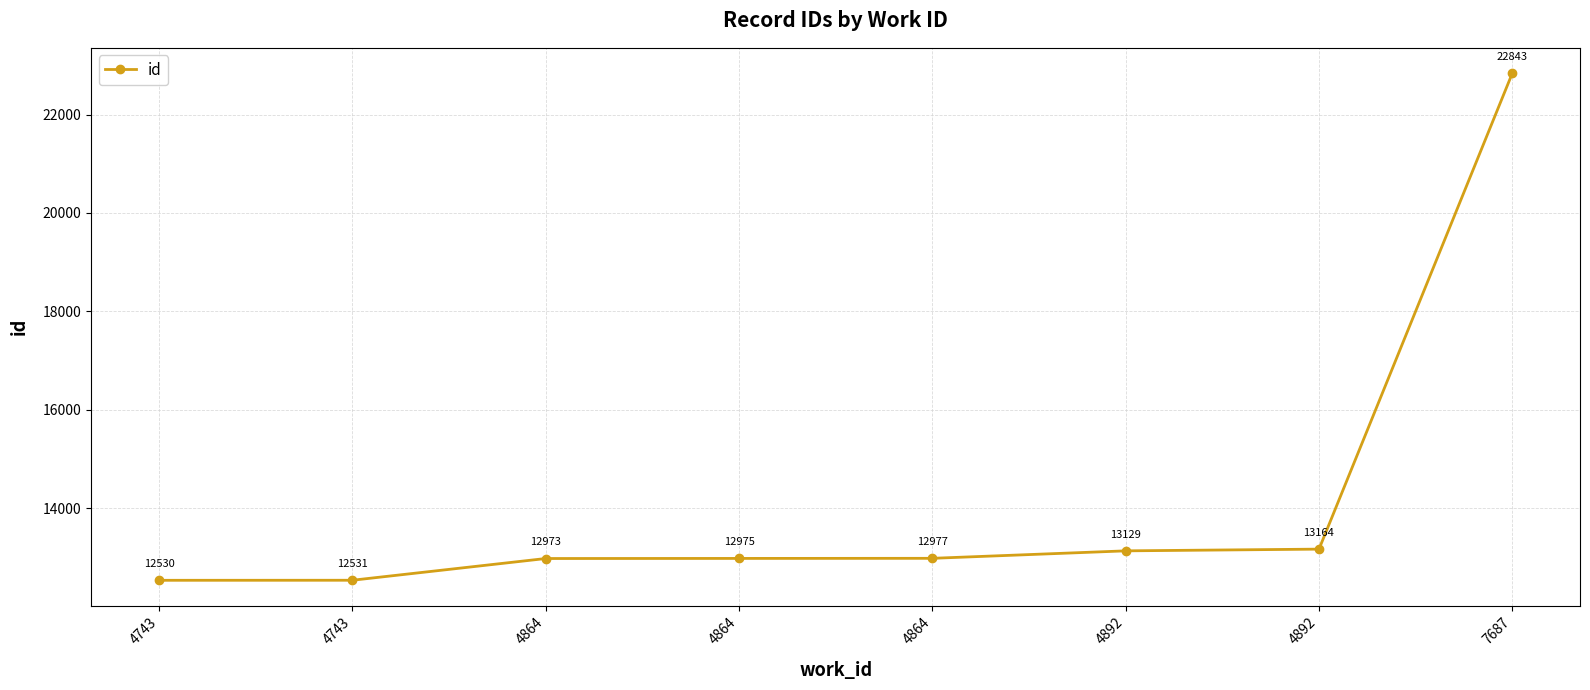

Rank the categories by value from lowest to highest.

4743, 4743, 4864, 4864, 4864, 4892, 4892, 7687